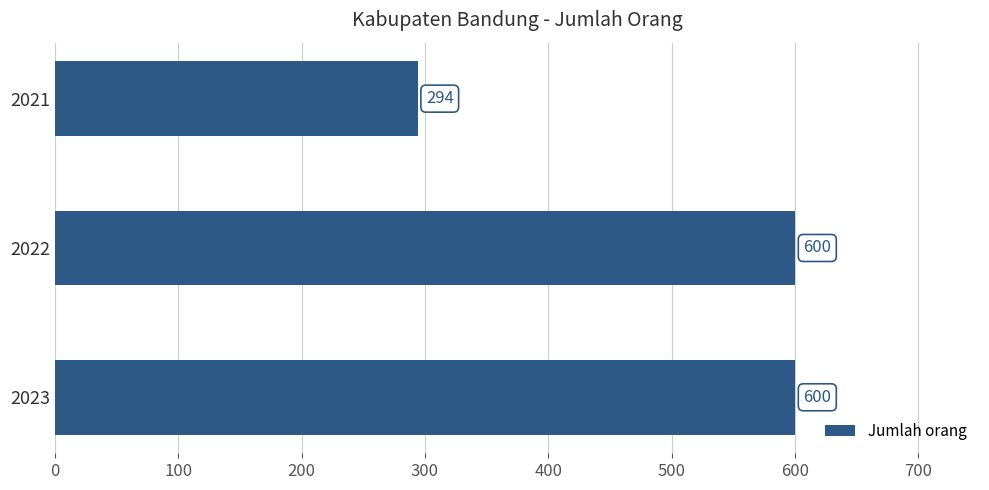

What is the difference between the second highest and minimum values?

306